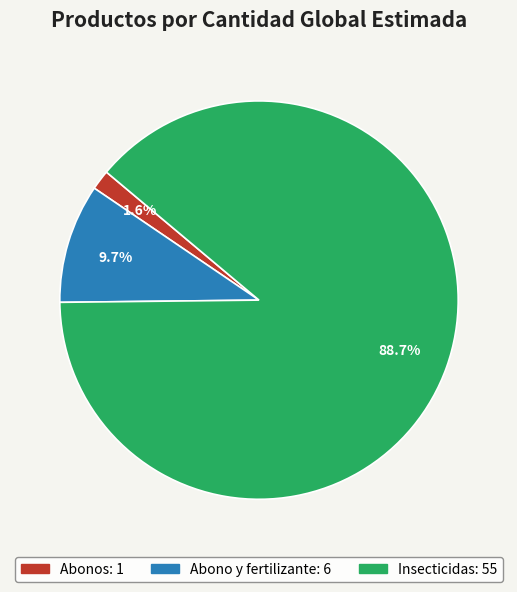

Count the number of slices in the pie.

3